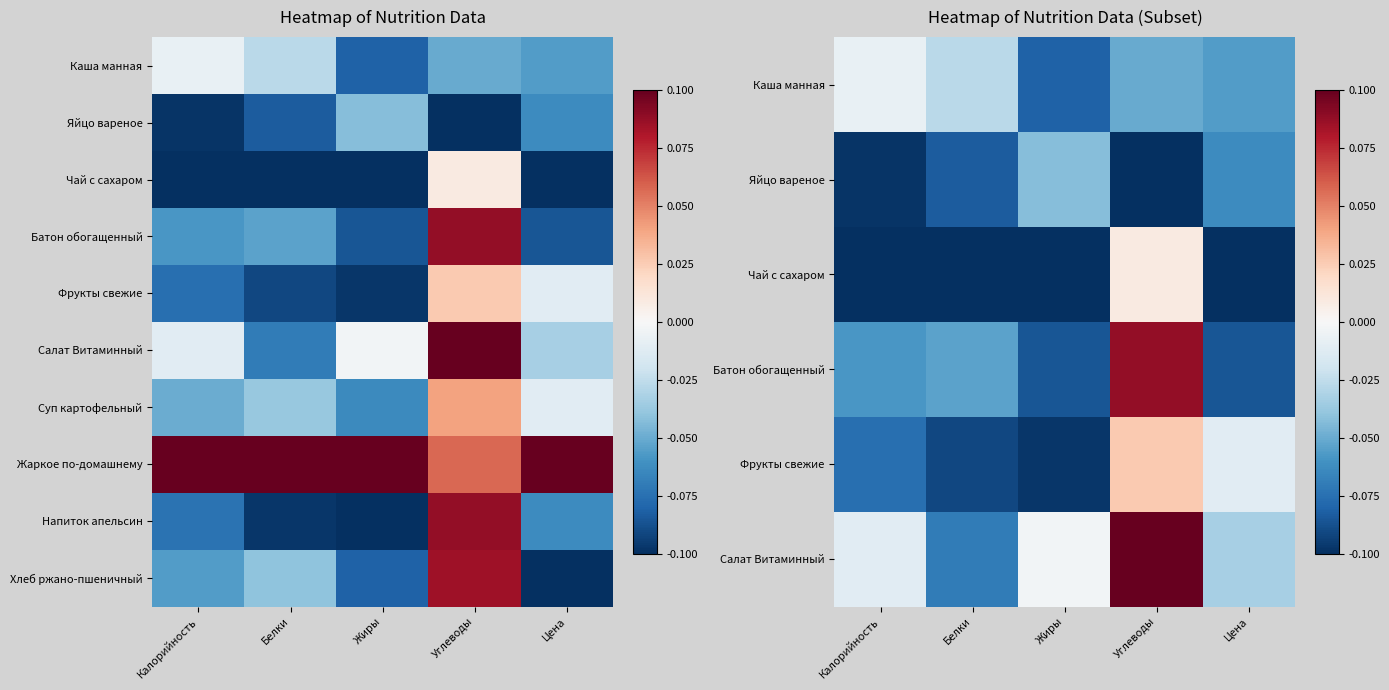

What is the minimum value shown in the chart?

-0.1